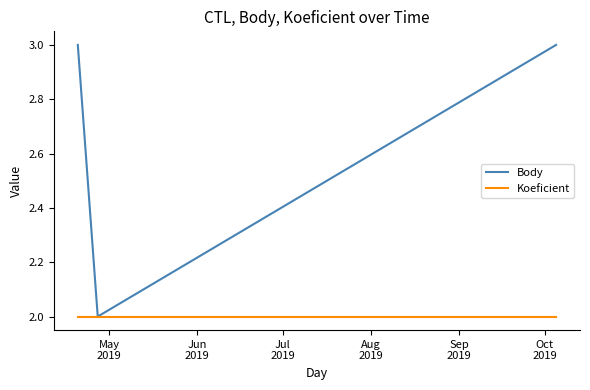

What is the difference between the maximum and minimum values in the Body series?

1